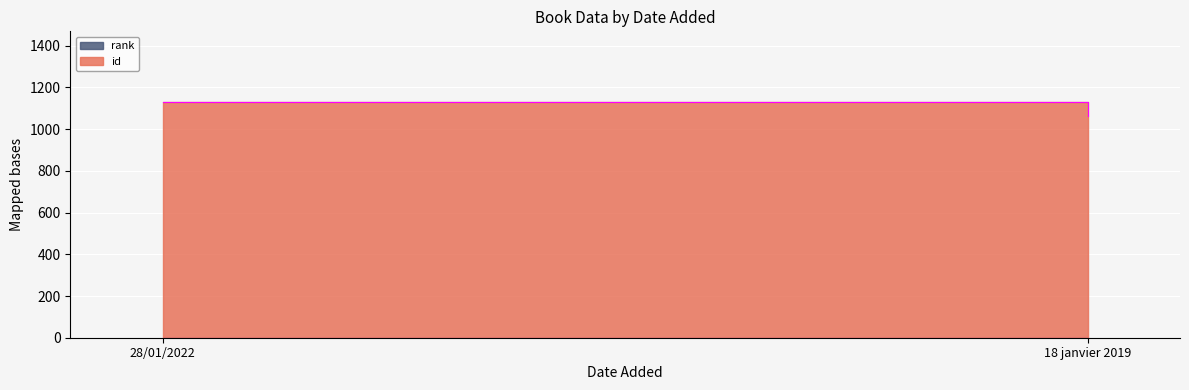

How many data points does each series have?

2